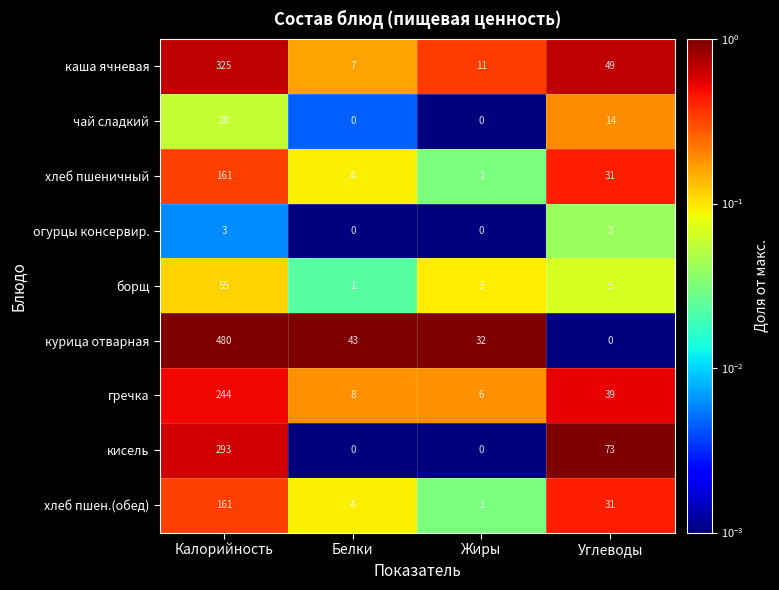

What is the total value across all series at Белки?

67